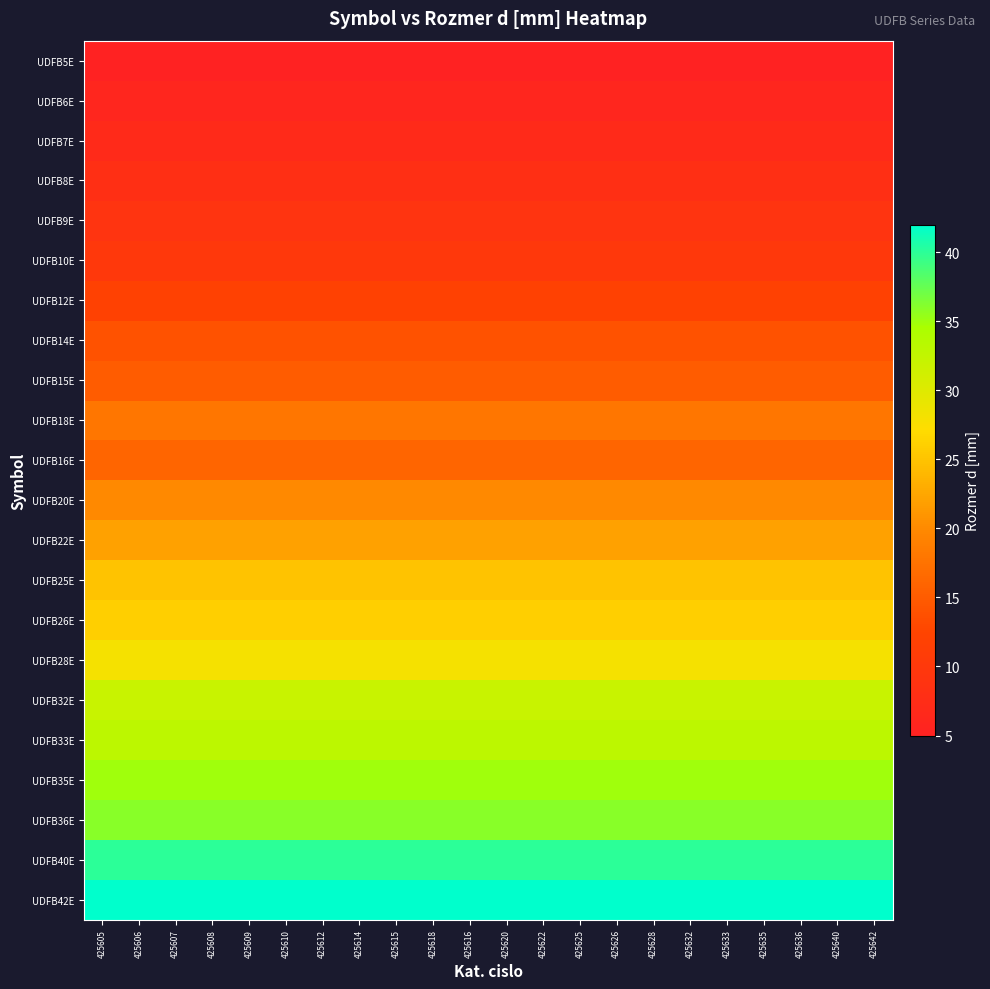

Reading right to left, extract all data points from this chart.

UDFB5E: 425642=5	425640=5	425636=5	425635=5	425633=5	425632=5	425628=5	425626=5	425625=5	425622=5	425620=5	425616=5	425618=5	425615=5	425614=5	425612=5	425610=5	425609=5	425608=5	425607=5	425606=5	425605=5
UDFB6E: 425642=6	425640=6	425636=6	425635=6	425633=6	425632=6	425628=6	425626=6	425625=6	425622=6	425620=6	425616=6	425618=6	425615=6	425614=6	425612=6	425610=6	425609=6	425608=6	425607=6	425606=6	425605=6
UDFB7E: 425642=7	425640=7	425636=7	425635=7	425633=7	425632=7	425628=7	425626=7	425625=7	425622=7	425620=7	425616=7	425618=7	425615=7	425614=7	425612=7	425610=7	425609=7	425608=7	425607=7	425606=7	425605=7
UDFB8E: 425642=8	425640=8	425636=8	425635=8	425633=8	425632=8	425628=8	425626=8	425625=8	425622=8	425620=8	425616=8	425618=8	425615=8	425614=8	425612=8	425610=8	425609=8	425608=8	425607=8	425606=8	425605=8
UDFB9E: 425642=9	425640=9	425636=9	425635=9	425633=9	425632=9	425628=9	425626=9	425625=9	425622=9	425620=9	425616=9	425618=9	425615=9	425614=9	425612=9	425610=9	425609=9	425608=9	425607=9	425606=9	425605=9
UDFB10E: 425642=10	425640=10	425636=10	425635=10	425633=10	425632=10	425628=10	425626=10	425625=10	425622=10	425620=10	425616=10	425618=10	425615=10	425614=10	425612=10	425610=10	425609=10	425608=10	425607=10	425606=10	425605=10
UDFB12E: 425642=12	425640=12	425636=12	425635=12	425633=12	425632=12	425628=12	425626=12	425625=12	425622=12	425620=12	425616=12	425618=12	425615=12	425614=12	425612=12	425610=12	425609=12	425608=12	425607=12	425606=12	425605=12
UDFB14E: 425642=14	425640=14	425636=14	425635=14	425633=14	425632=14	425628=14	425626=14	425625=14	425622=14	425620=14	425616=14	425618=14	425615=14	425614=14	425612=14	425610=14	425609=14	425608=14	425607=14	425606=14	425605=14
UDFB15E: 425642=15	425640=15	425636=15	425635=15	425633=15	425632=15	425628=15	425626=15	425625=15	425622=15	425620=15	425616=15	425618=15	425615=15	425614=15	425612=15	425610=15	425609=15	425608=15	425607=15	425606=15	425605=15
UDFB18E: 425642=18	425640=18	425636=18	425635=18	425633=18	425632=18	425628=18	425626=18	425625=18	425622=18	425620=18	425616=18	425618=18	425615=18	425614=18	425612=18	425610=18	425609=18	425608=18	425607=18	425606=18	425605=18
UDFB16E: 425642=16	425640=16	425636=16	425635=16	425633=16	425632=16	425628=16	425626=16	425625=16	425622=16	425620=16	425616=16	425618=16	425615=16	425614=16	425612=16	425610=16	425609=16	425608=16	425607=16	425606=16	425605=16
UDFB20E: 425642=20	425640=20	425636=20	425635=20	425633=20	425632=20	425628=20	425626=20	425625=20	425622=20	425620=20	425616=20	425618=20	425615=20	425614=20	425612=20	425610=20	425609=20	425608=20	425607=20	425606=20	425605=20
UDFB22E: 425642=22	425640=22	425636=22	425635=22	425633=22	425632=22	425628=22	425626=22	425625=22	425622=22	425620=22	425616=22	425618=22	425615=22	425614=22	425612=22	425610=22	425609=22	425608=22	425607=22	425606=22	425605=22
UDFB25E: 425642=25	425640=25	425636=25	425635=25	425633=25	425632=25	425628=25	425626=25	425625=25	425622=25	425620=25	425616=25	425618=25	425615=25	425614=25	425612=25	425610=25	425609=25	425608=25	425607=25	425606=25	425605=25
UDFB26E: 425642=26	425640=26	425636=26	425635=26	425633=26	425632=26	425628=26	425626=26	425625=26	425622=26	425620=26	425616=26	425618=26	425615=26	425614=26	425612=26	425610=26	425609=26	425608=26	425607=26	425606=26	425605=26
UDFB28E: 425642=28	425640=28	425636=28	425635=28	425633=28	425632=28	425628=28	425626=28	425625=28	425622=28	425620=28	425616=28	425618=28	425615=28	425614=28	425612=28	425610=28	425609=28	425608=28	425607=28	425606=28	425605=28
UDFB32E: 425642=32	425640=32	425636=32	425635=32	425633=32	425632=32	425628=32	425626=32	425625=32	425622=32	425620=32	425616=32	425618=32	425615=32	425614=32	425612=32	425610=32	425609=32	425608=32	425607=32	425606=32	425605=32
UDFB33E: 425642=33	425640=33	425636=33	425635=33	425633=33	425632=33	425628=33	425626=33	425625=33	425622=33	425620=33	425616=33	425618=33	425615=33	425614=33	425612=33	425610=33	425609=33	425608=33	425607=33	425606=33	425605=33
UDFB35E: 425642=35	425640=35	425636=35	425635=35	425633=35	425632=35	425628=35	425626=35	425625=35	425622=35	425620=35	425616=35	425618=35	425615=35	425614=35	425612=35	425610=35	425609=35	425608=35	425607=35	425606=35	425605=35
UDFB36E: 425642=36	425640=36	425636=36	425635=36	425633=36	425632=36	425628=36	425626=36	425625=36	425622=36	425620=36	425616=36	425618=36	425615=36	425614=36	425612=36	425610=36	425609=36	425608=36	425607=36	425606=36	425605=36
UDFB40E: 425642=40	425640=40	425636=40	425635=40	425633=40	425632=40	425628=40	425626=40	425625=40	425622=40	425620=40	425616=40	425618=40	425615=40	425614=40	425612=40	425610=40	425609=40	425608=40	425607=40	425606=40	425605=40
UDFB42E: 425642=42	425640=42	425636=42	425635=42	425633=42	425632=42	425628=42	425626=42	425625=42	425622=42	425620=42	425616=42	425618=42	425615=42	425614=42	425612=42	425610=42	425609=42	425608=42	425607=42	425606=42	425605=42